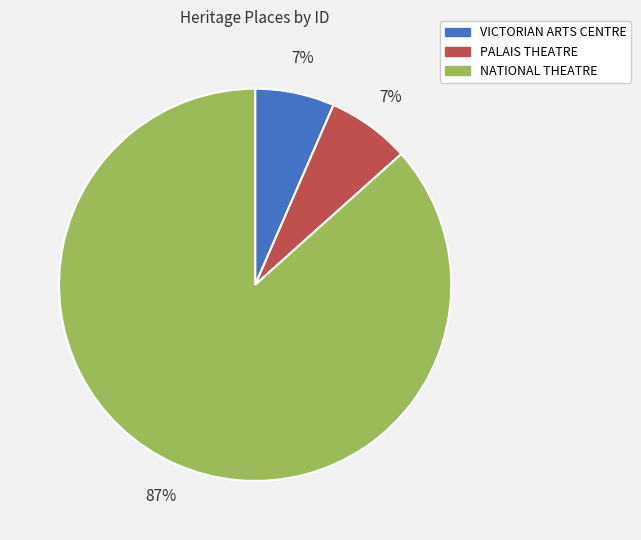

Between PALAIS THEATRE and NATIONAL THEATRE, which is larger?

NATIONAL THEATRE